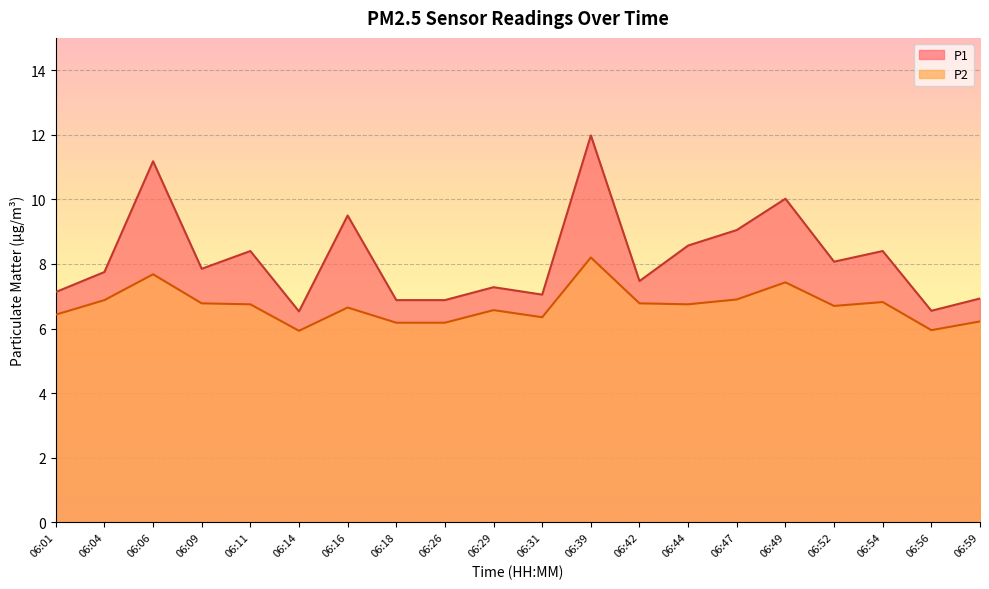

What is the sum of all P1 values?

163.5